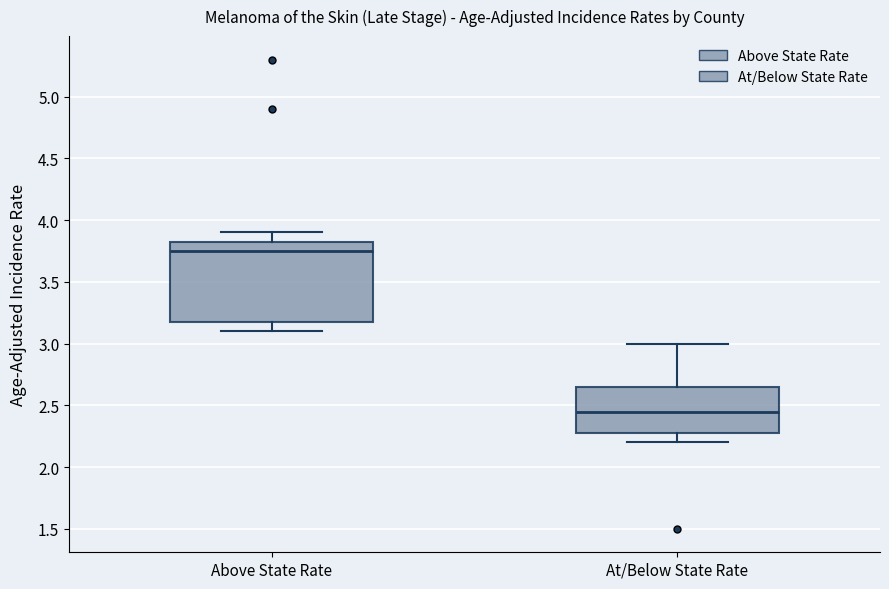

Reading left to right, transcribe this box plot: for each box, give where its median line is, the range the box spans, and where its two whiskers end, as read against the y-axis. The values are not printed on the chart, so give them approximately, as read against the axis.

Above State Rate: median 3.75, box 3.20 to 3.85, whiskers 3.10 to 3.90
At/Below State Rate: median 2.45, box 2.30 to 2.65, whiskers 2.20 to 3.00